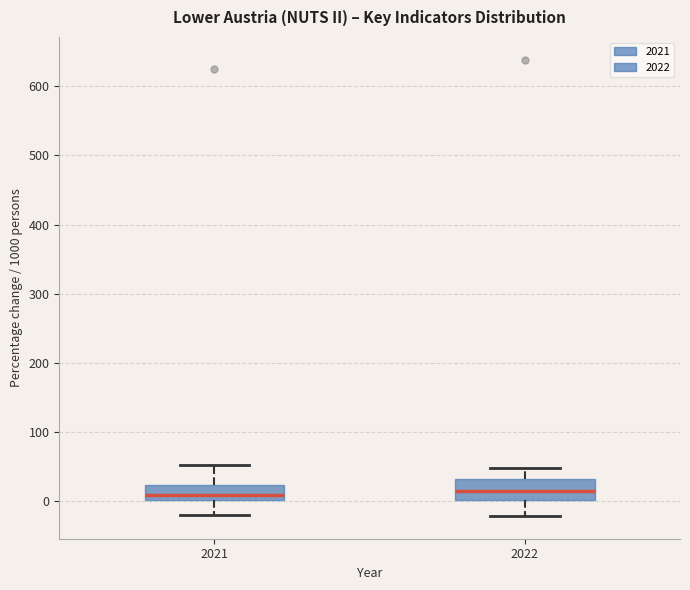

Reading left to right, transcribe this box plot: for each box, give where its median line is, the range the box spans, and where its two whiskers end, as read against the y-axis. The values are not printed on the chart, so give them approximately, as read against the axis.

2021: median 10, box 0 to 20, whiskers -20 to 50
2022: median 10, box 0 to 30, whiskers -20 to 50